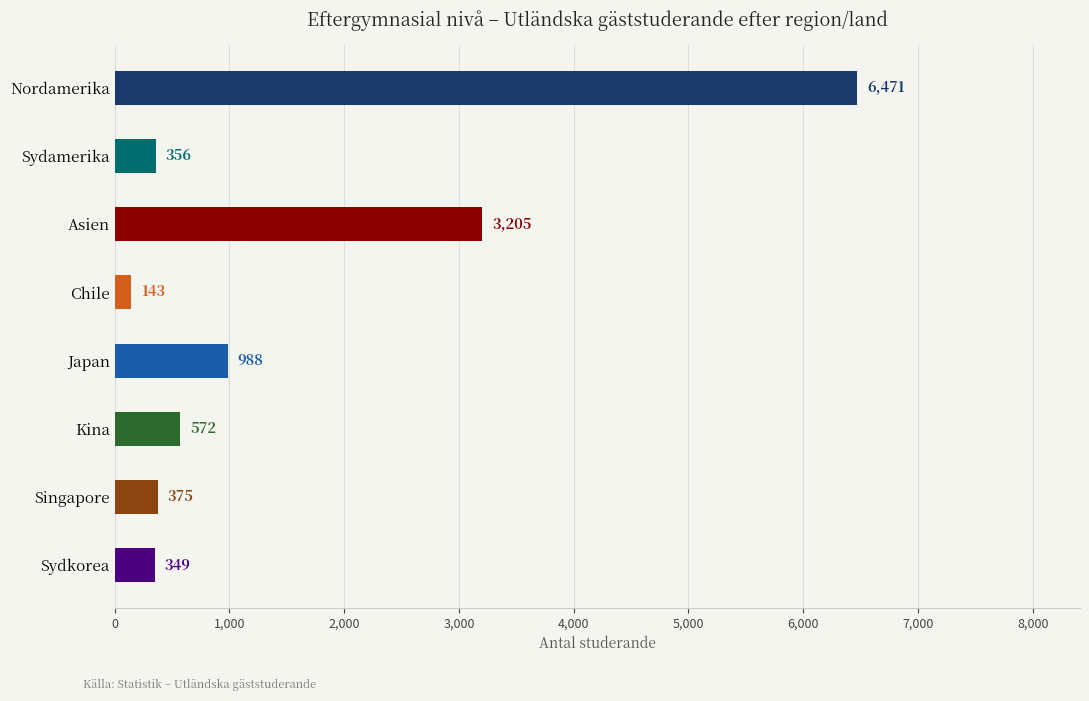

How many values are below 572?

4